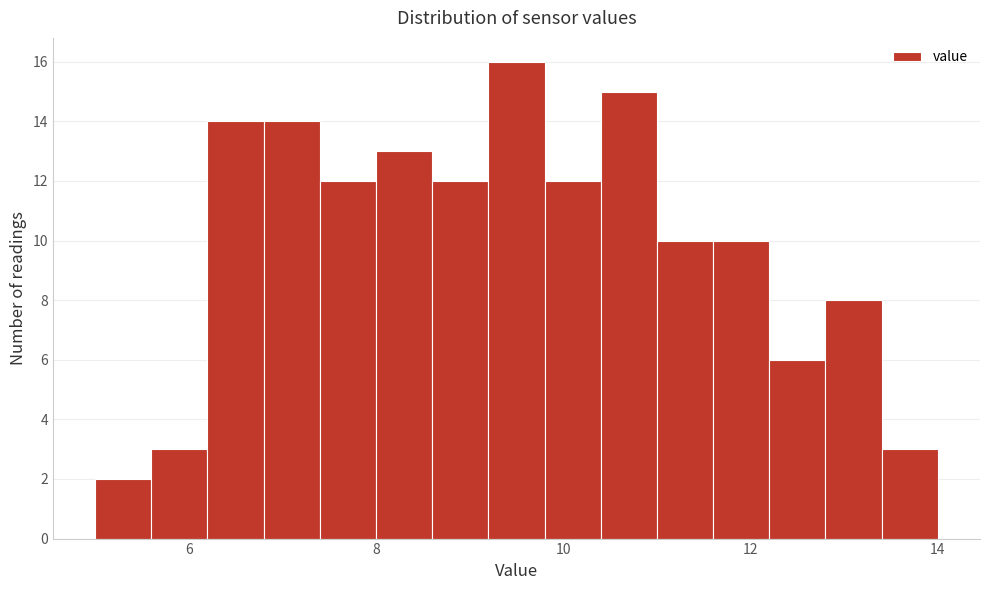

Read against the x-axis, roughly where is the centre of the tallest bar?

9.6